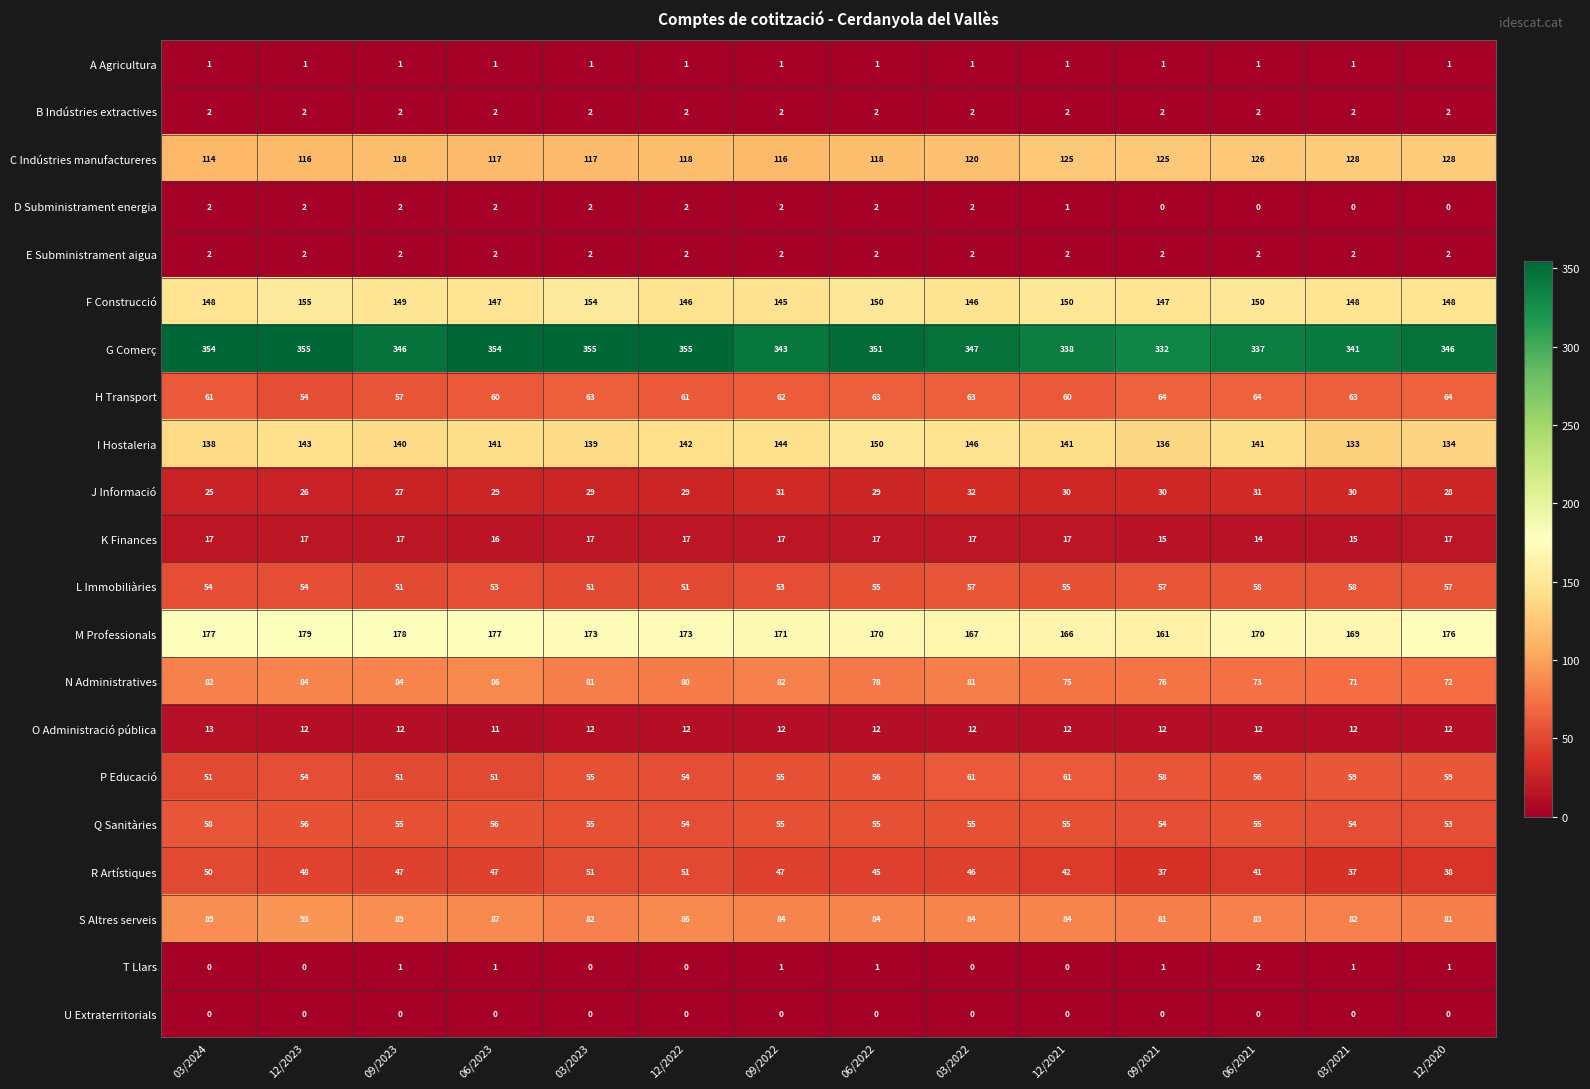

What is the difference between the maximum and minimum values in the K Finances series?

3